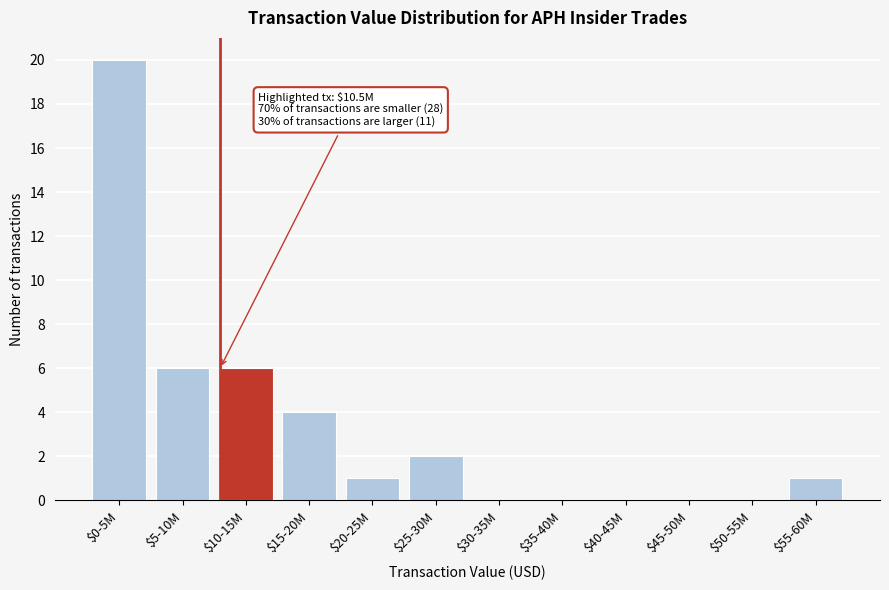

Is it true that the value at $35-40M is 0?

True